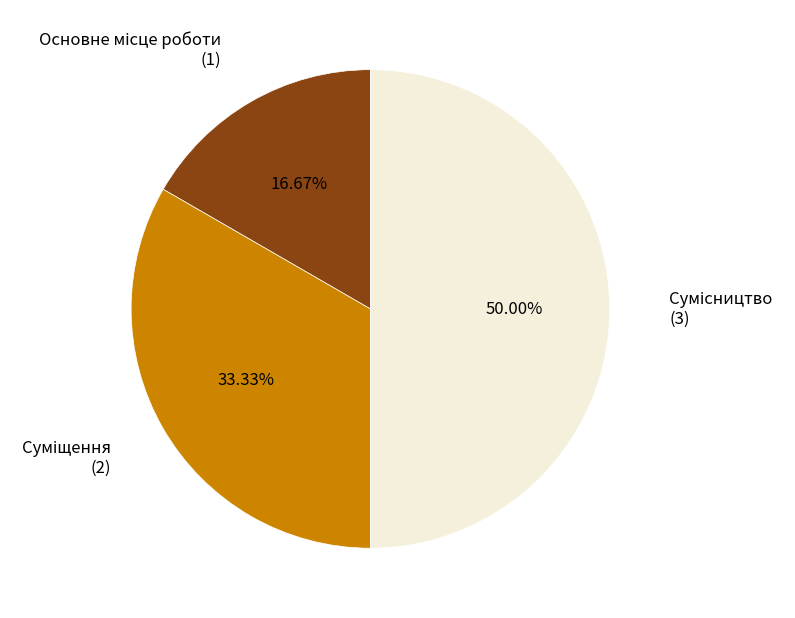

Which slice is the largest?

Сумісництво